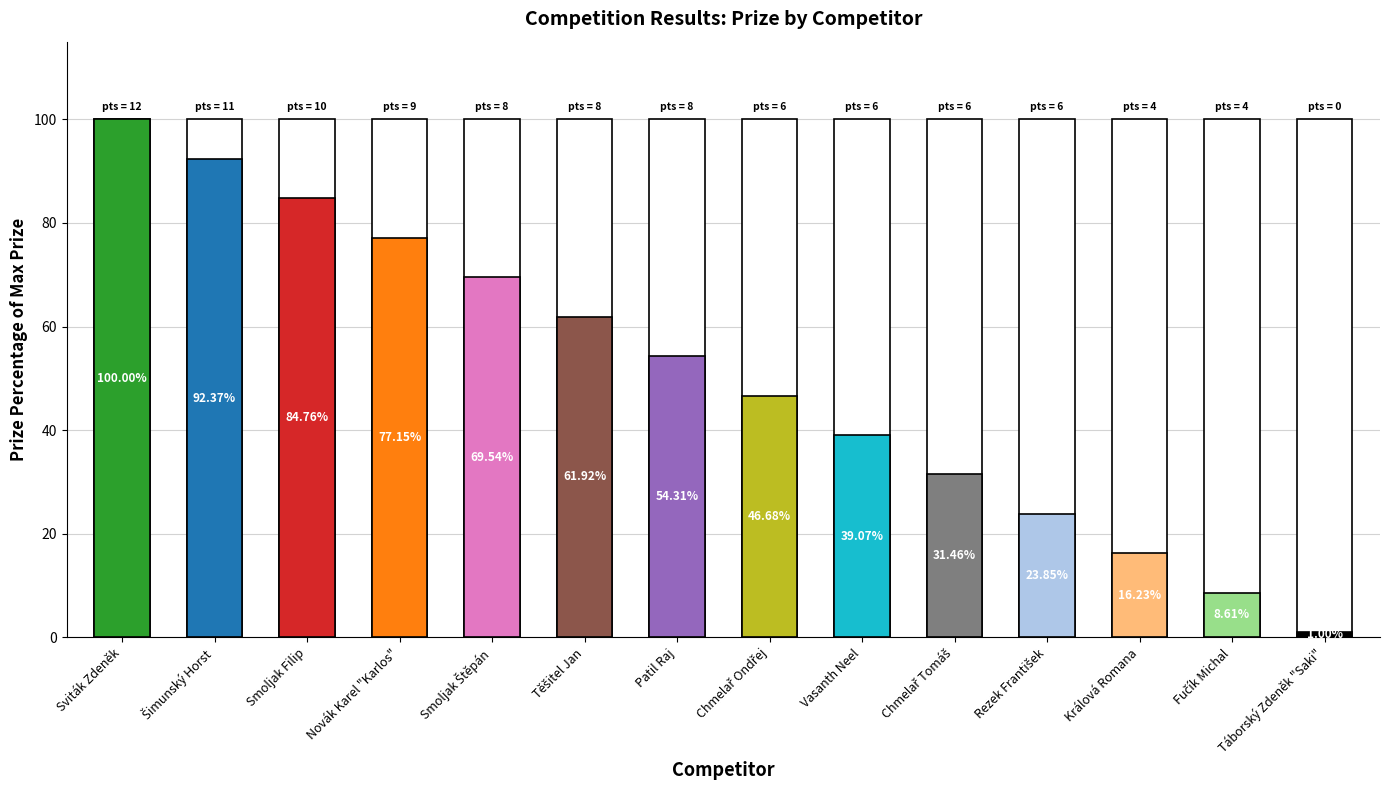

The prize series shows 46.7 at 7. True or false?

True